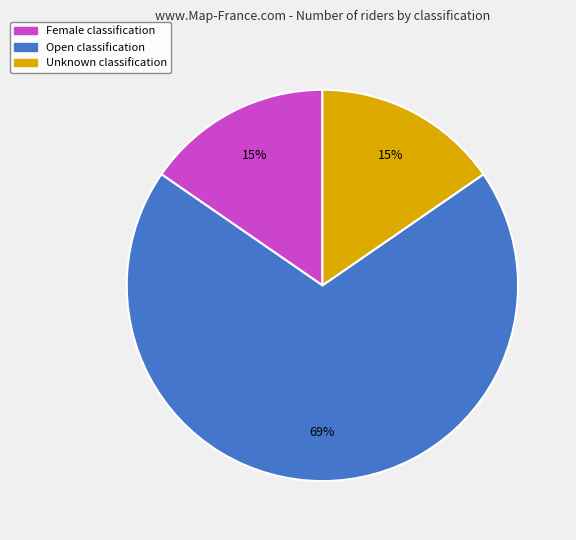

What is the largest slice in the pie chart?

Open